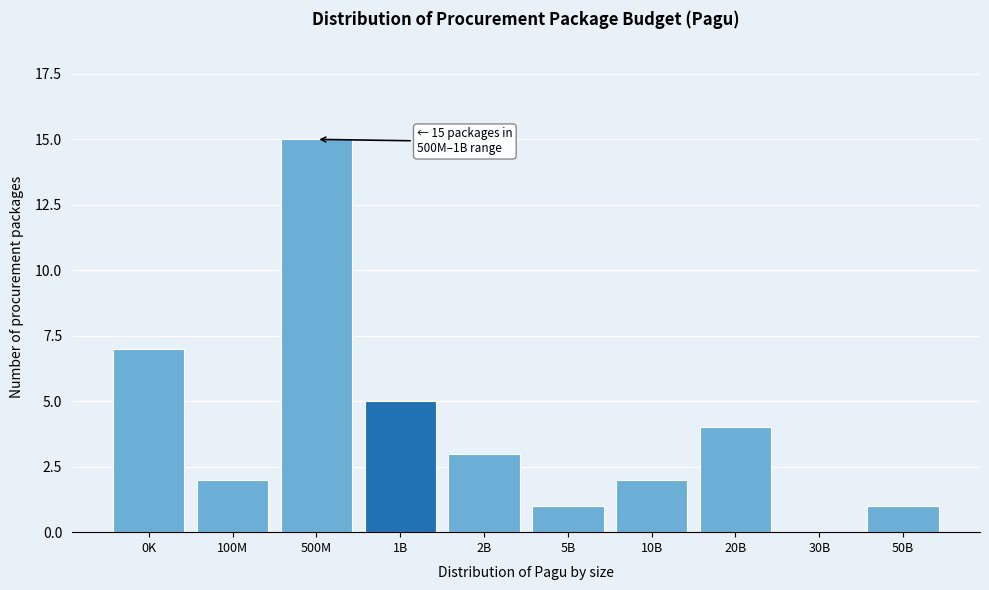

Reading left to right, transcribe all the data shown in this chart.

0K=7	100M=2	500M=15	1B=5	2B=3	5B=1	10B=2	20B=4	30B=0	50B=1